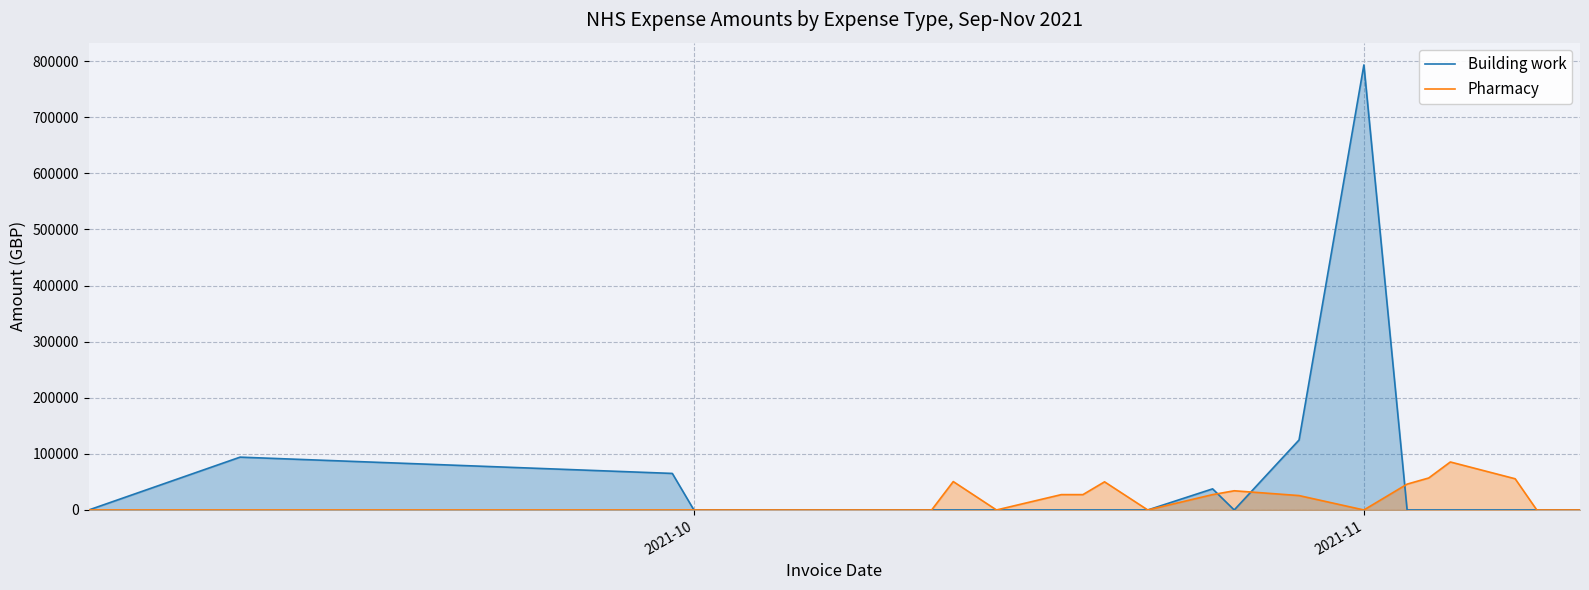

Which series has the largest range (max minus min)?

Building work